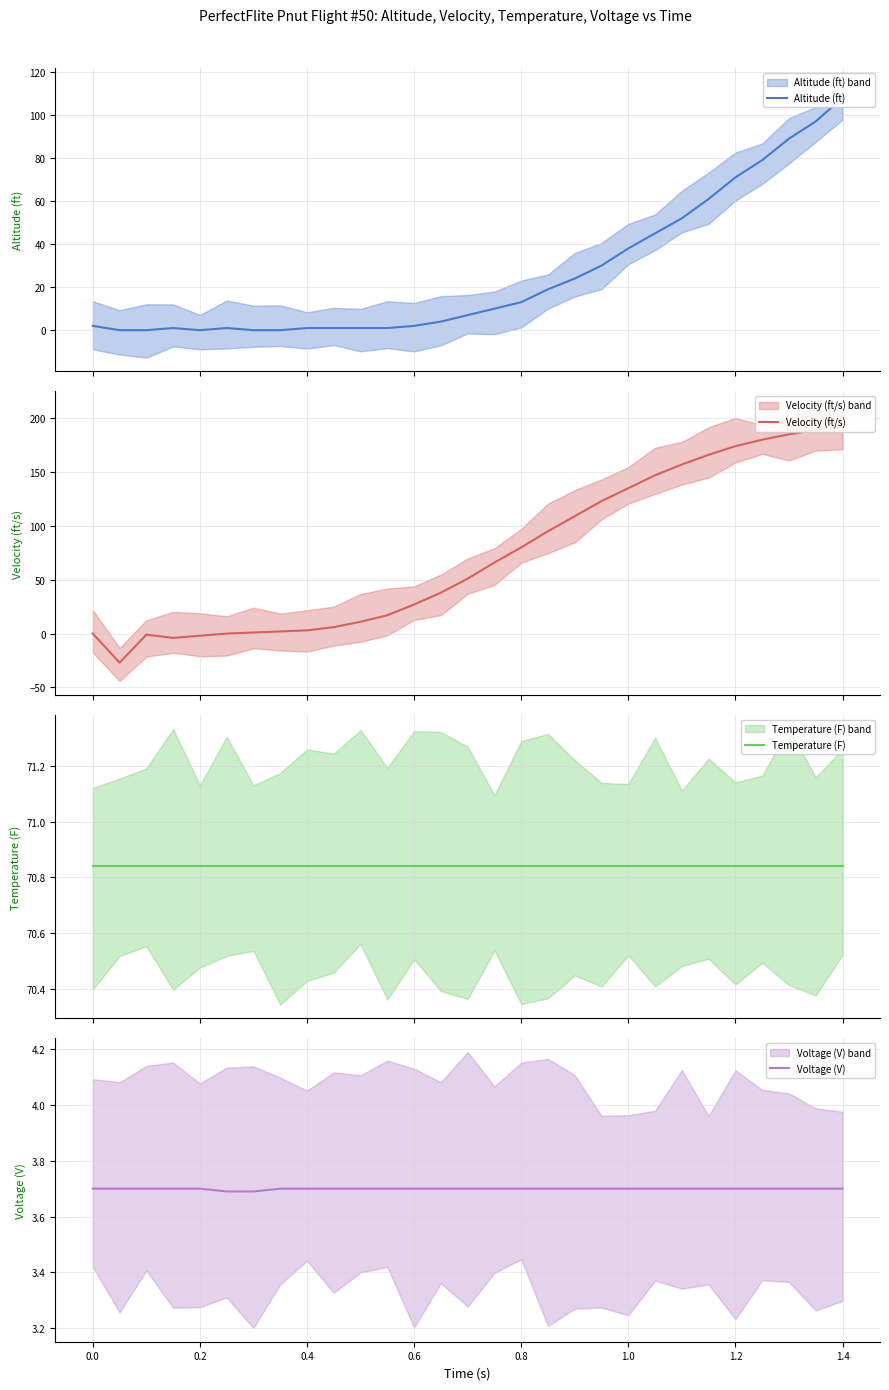

True or false: Voltage (V) has a value of 3.7 at 1.2.

True